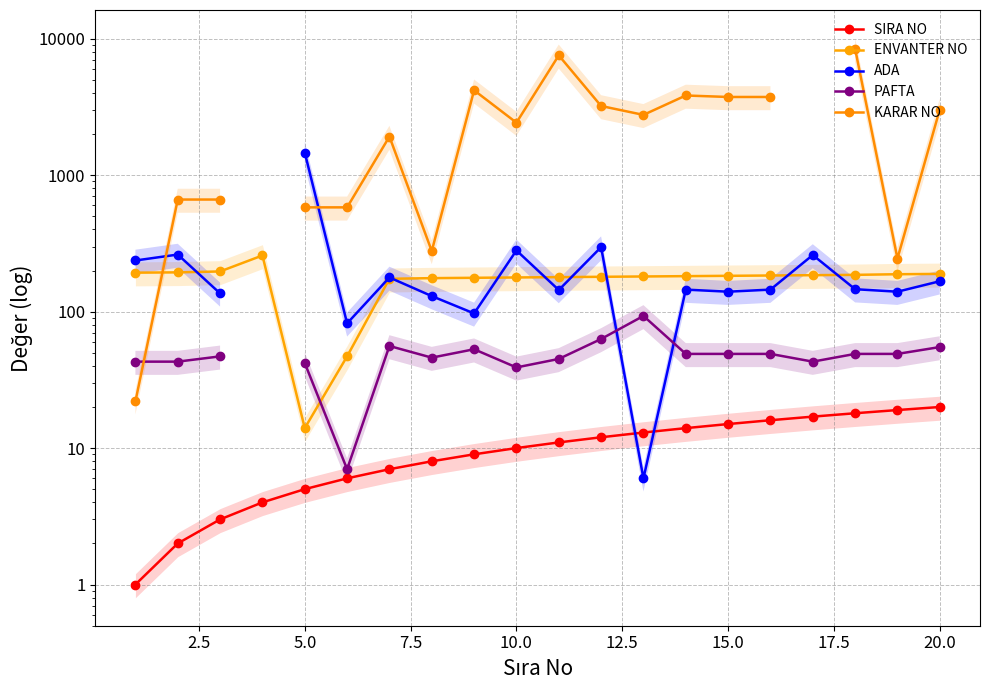

In PAFTA, how many points are higher than both neighbors (excluding endpoints)?

3